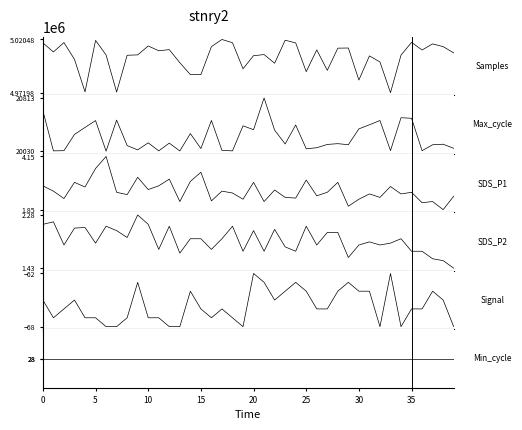

How many lines are shown in the chart?

6